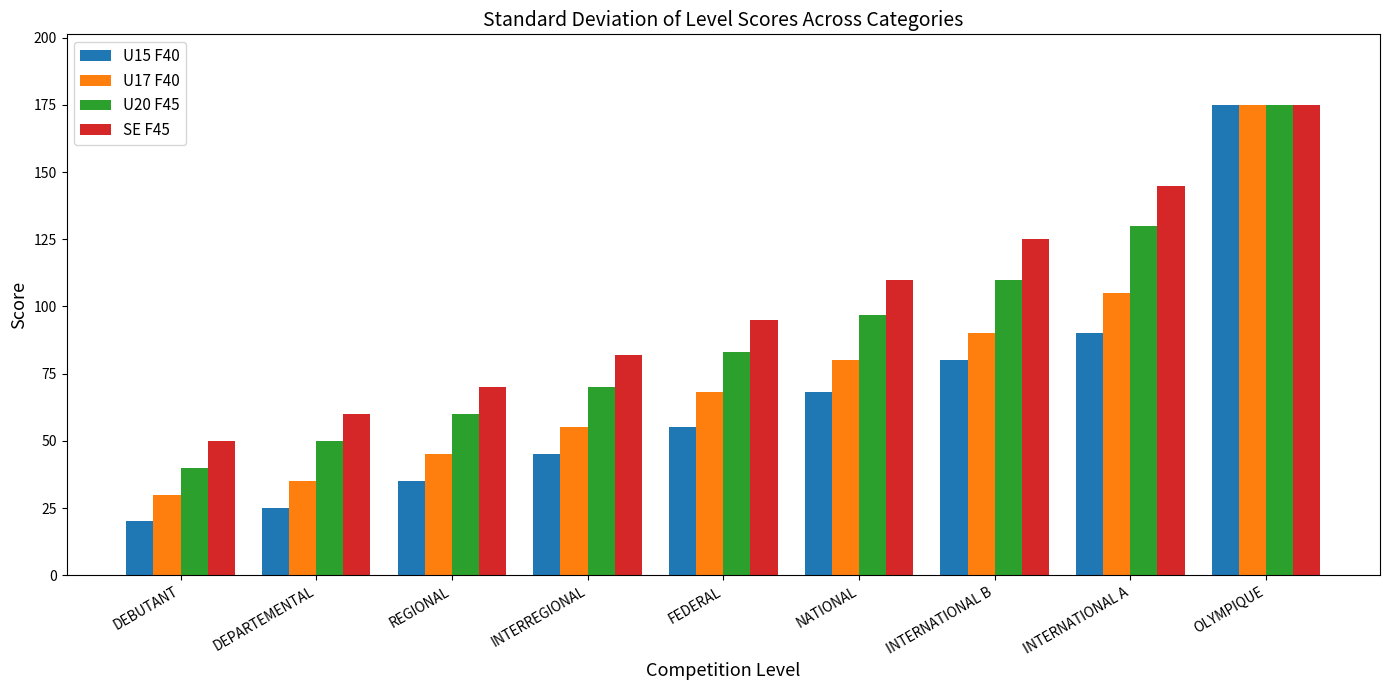

What is the difference between the second highest and second lowest values in the U15 F40 series?

65